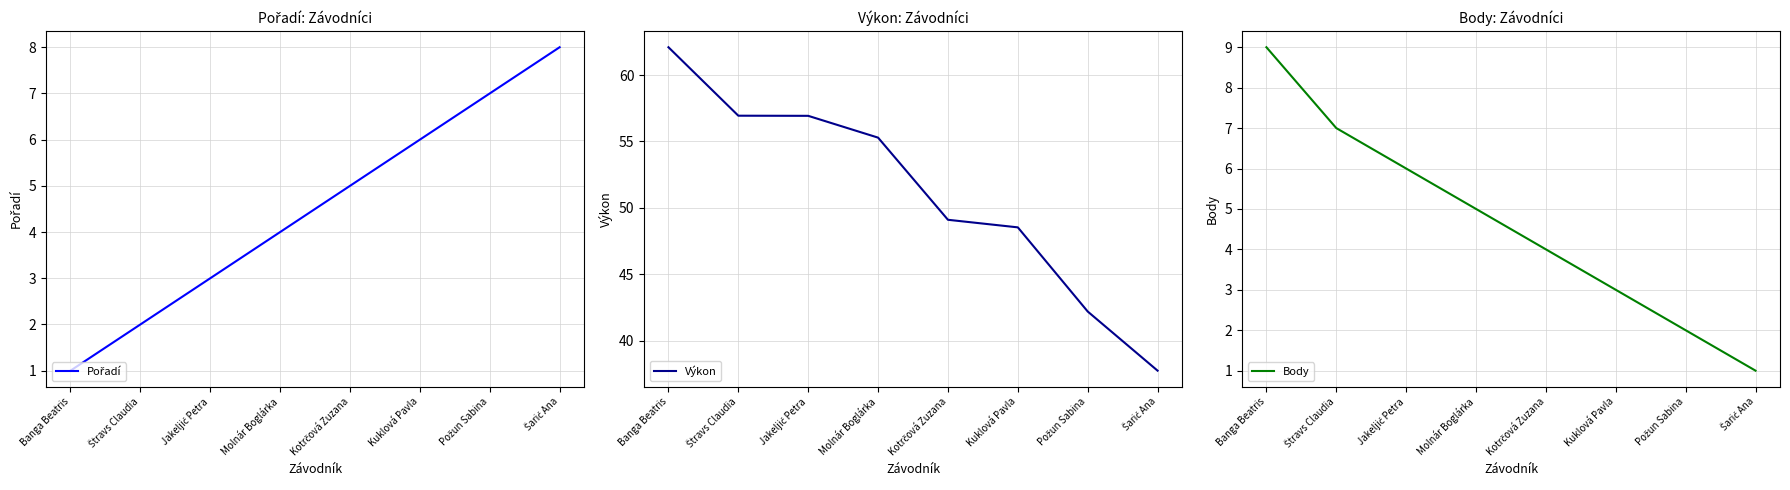

The Pořadí series shows 2.0 at Jakeljić Petra. True or false?

False